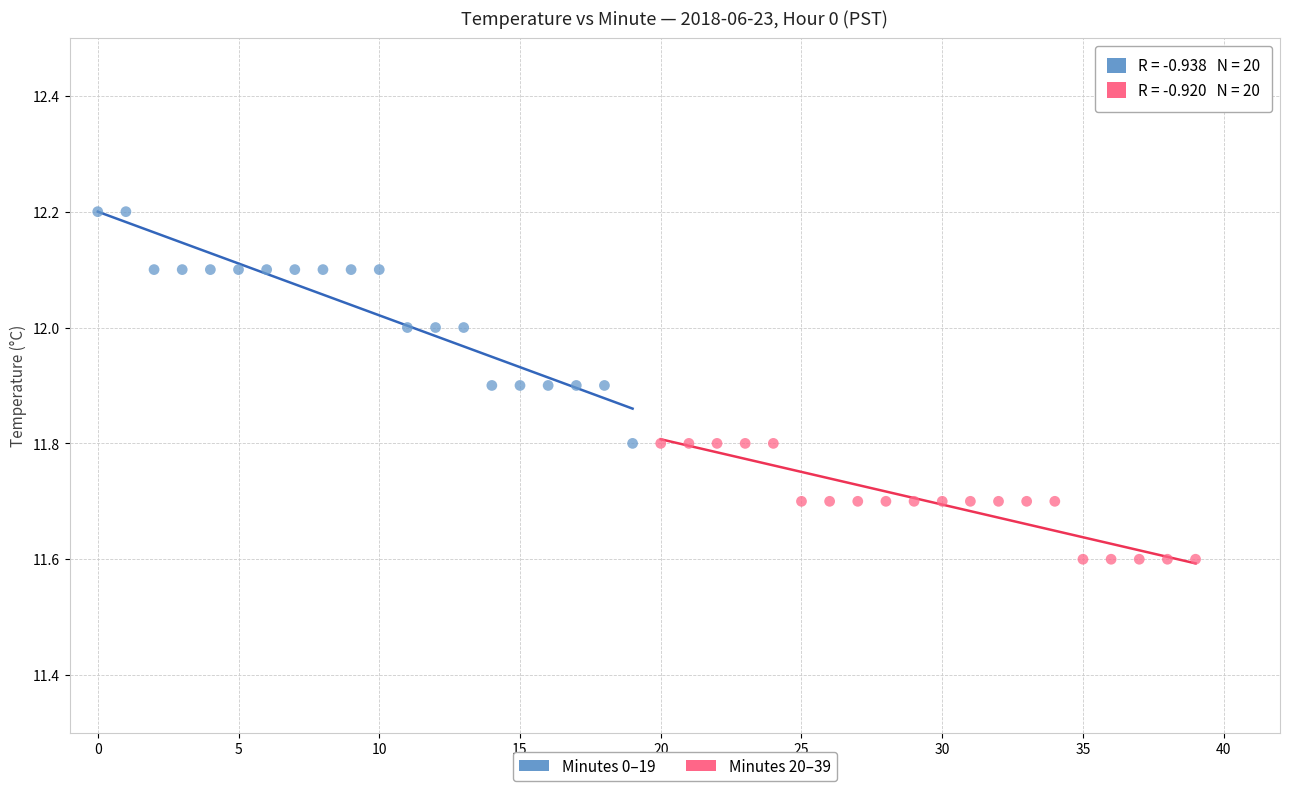

Which series has the largest Y range (max minus min)?

Minutes 0–19